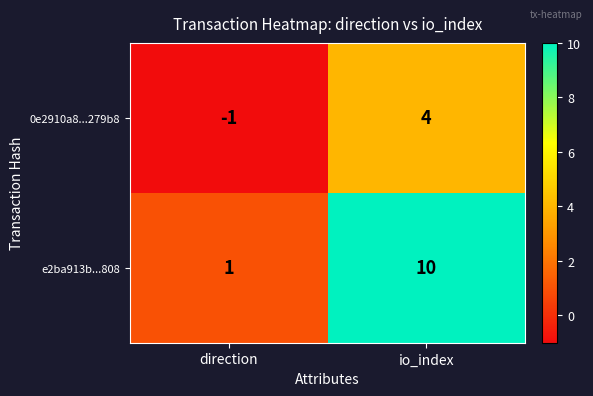

The 0e2910a8...279b8 series shows 4 at io_index. True or false?

True